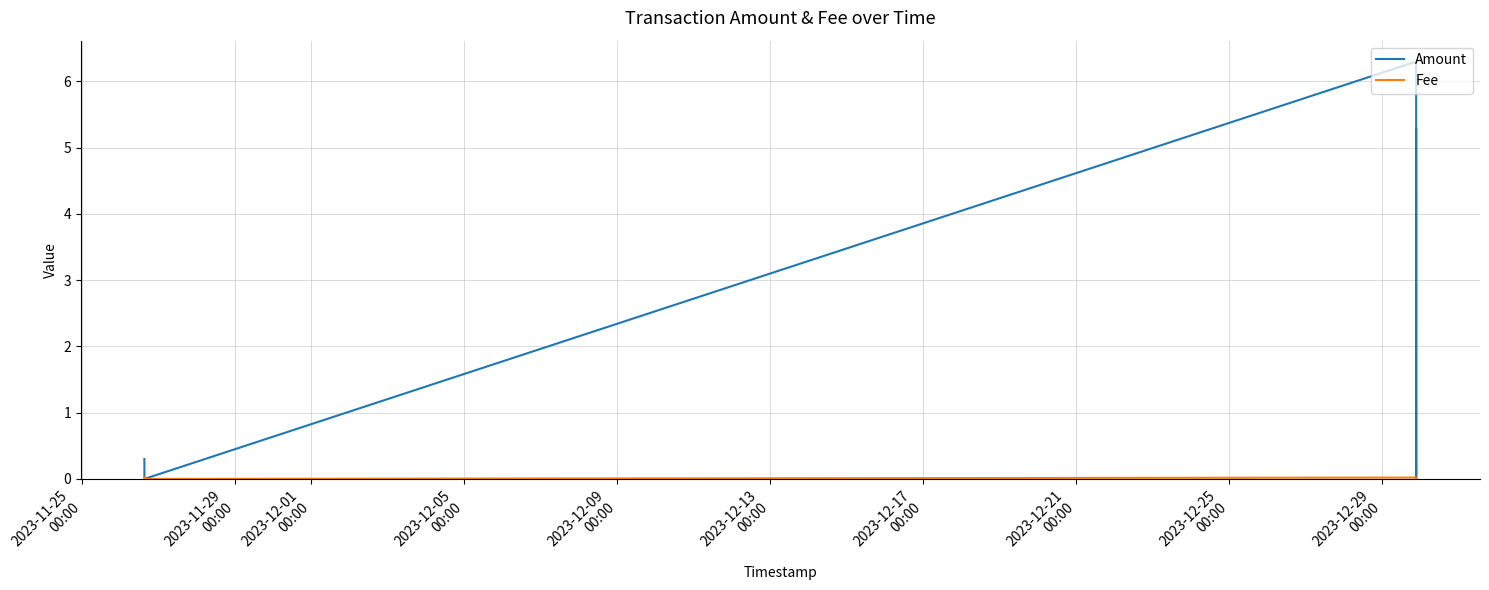

List the series in order of their overall mean, highest first.

Amount, Fee